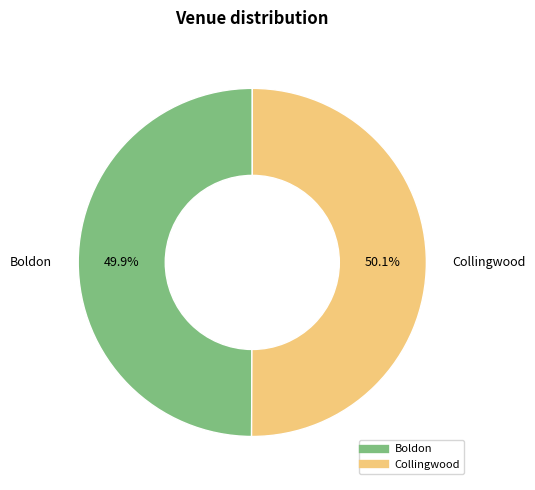

To the nearest percent, what is the combined percentage of Boldon and Collingwood?

100%